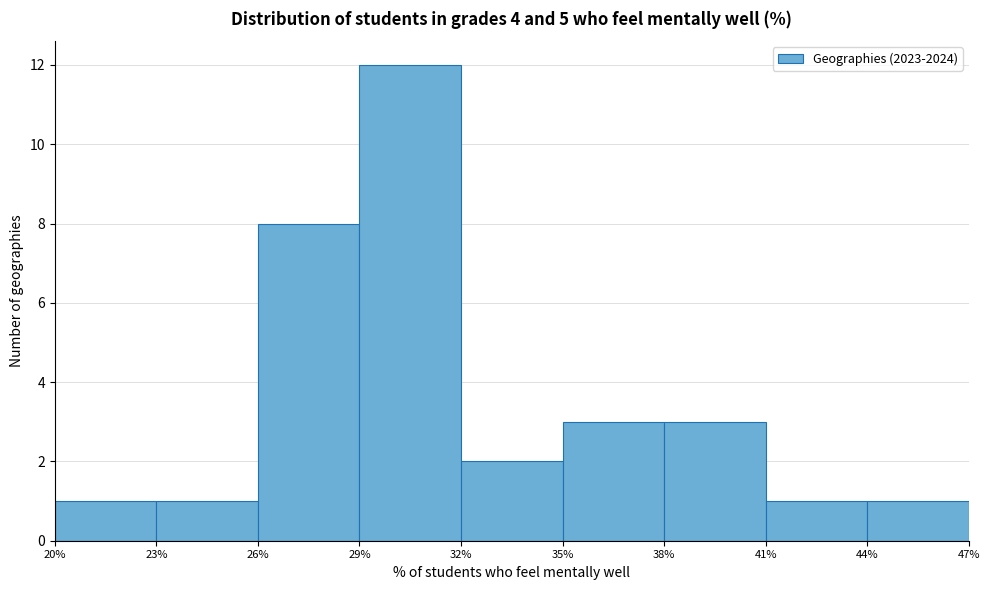

What is the height of the bar covering 35% to 38% on the x-axis? The values are not printed on the chart, so give them approximately, as read against the axis.

3